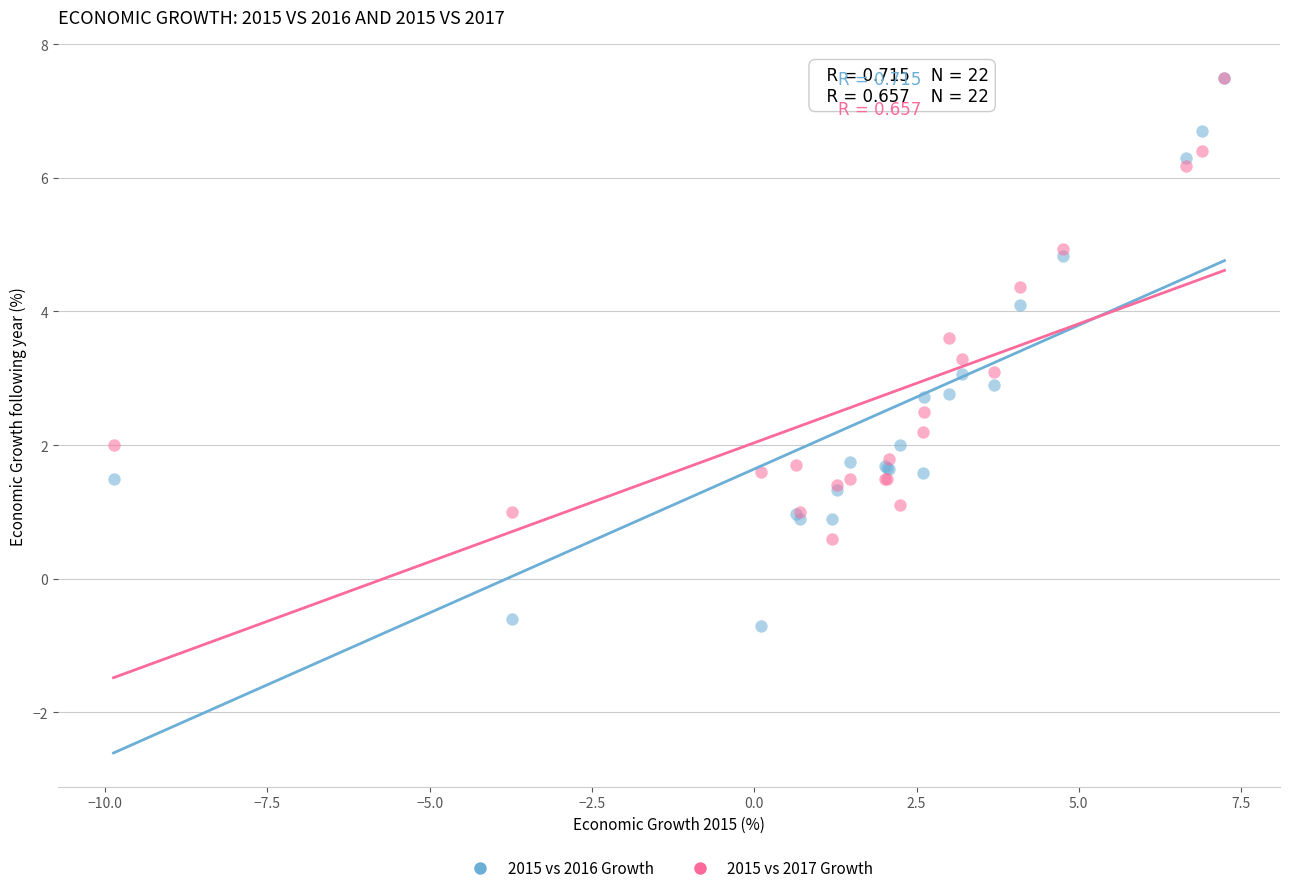

Which series reaches the minimum Y coordinate?

2015 vs 2016 Growth